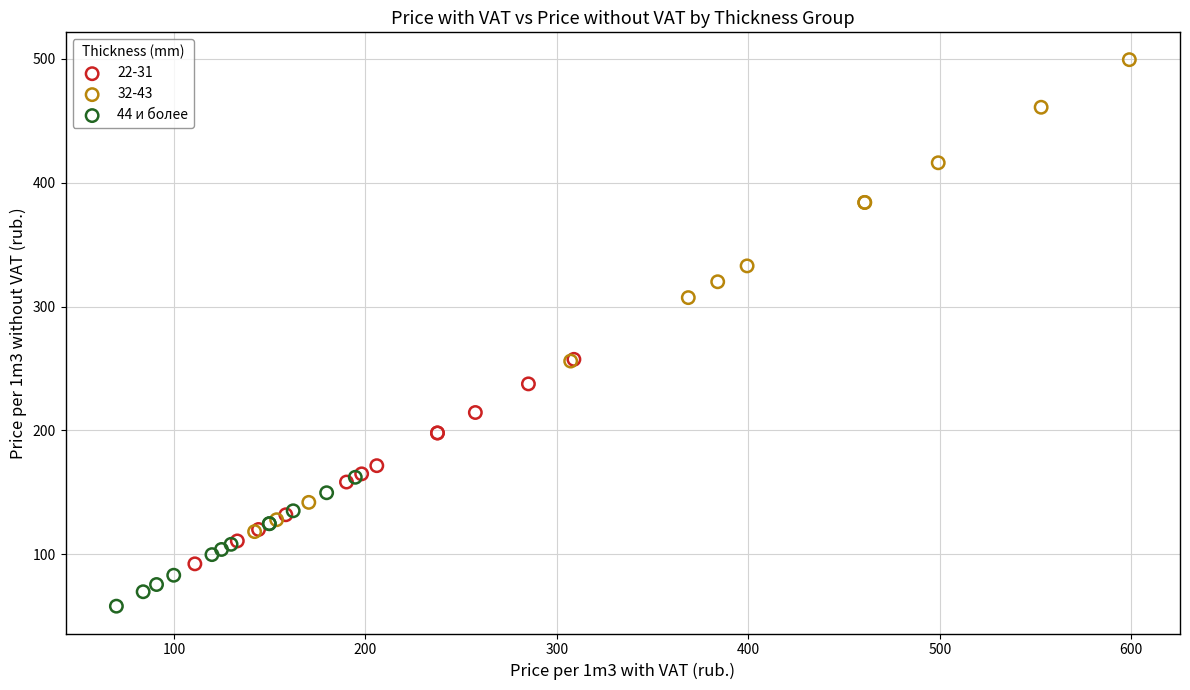

Which series contains the lowest Y value?

44 и более